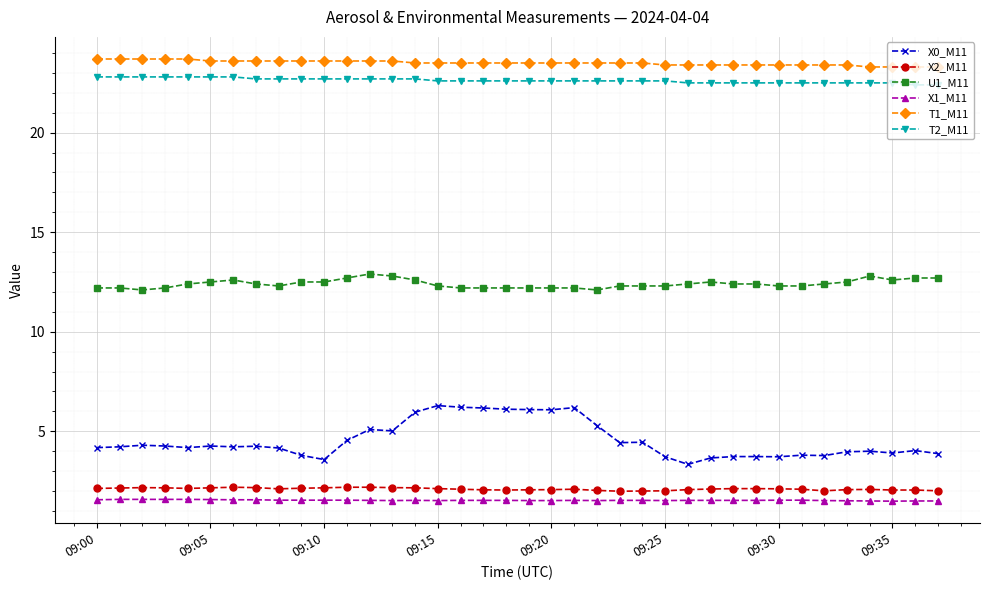

What is the value of the T1_M11 point at the 12th from the left?

23.6